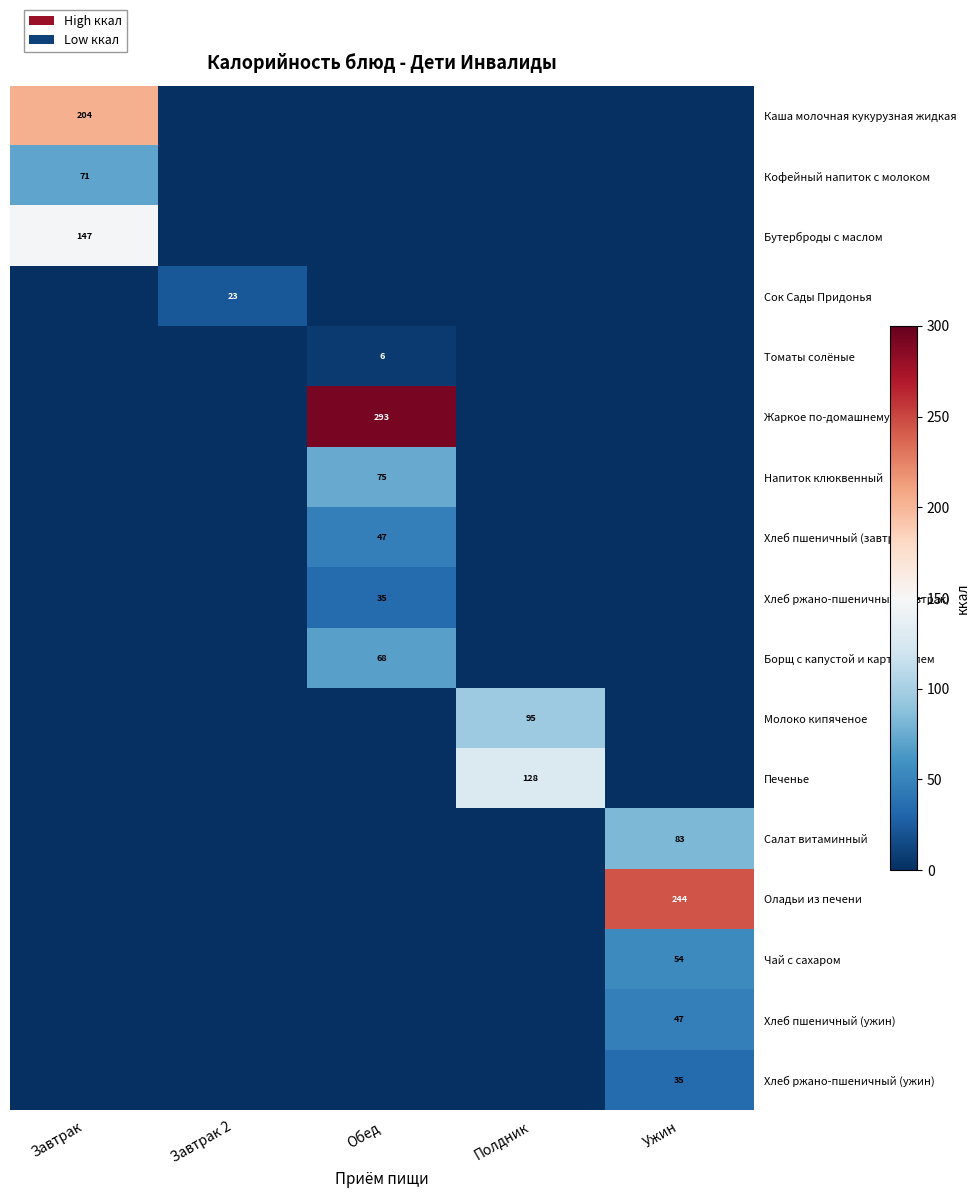

Is it true that Хлеб пшеничный (завтрак) equals 21 at Обед?

False